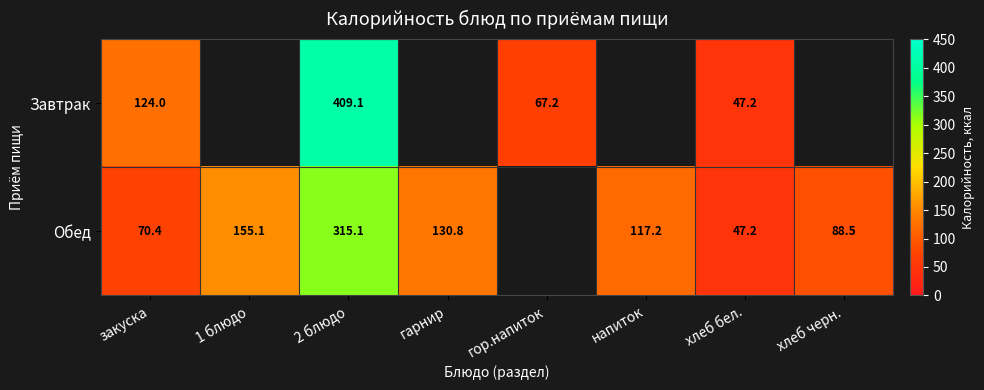

At which category does the chart reach its peak across all series?

2 блюдо